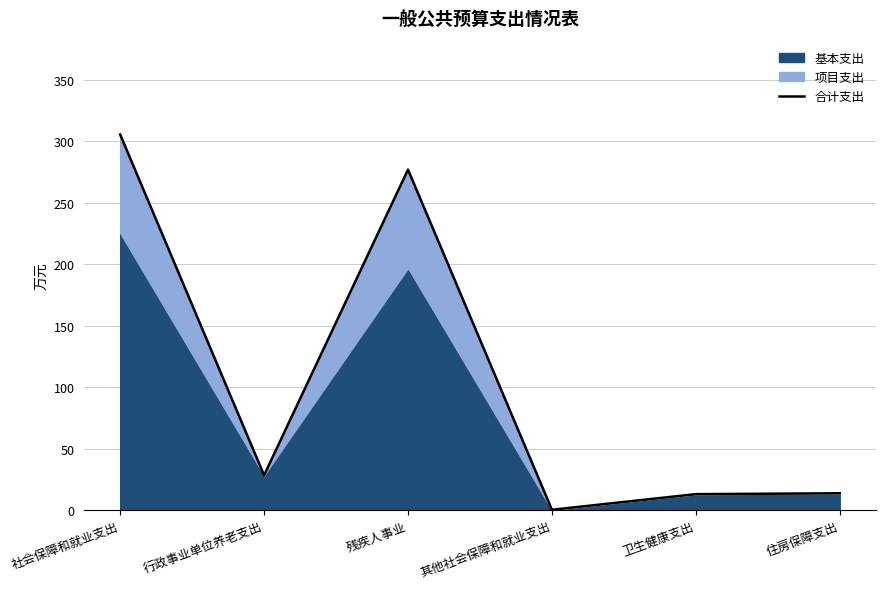

At which category does the data reach its first local valley?

行政事业单位养老支出